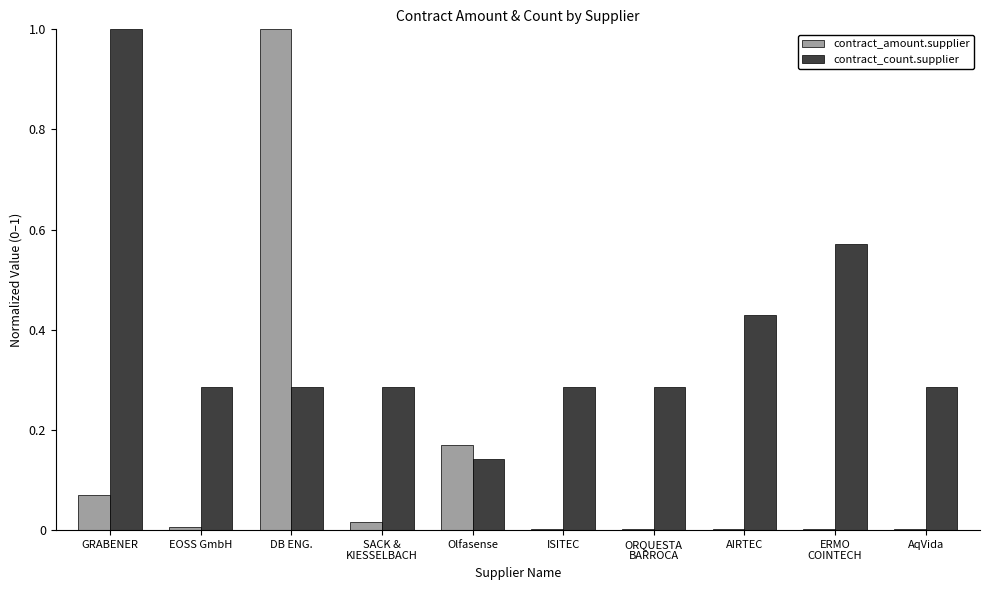

Which category has the highest value in the contract_amount.supplier series?

DB ENG.